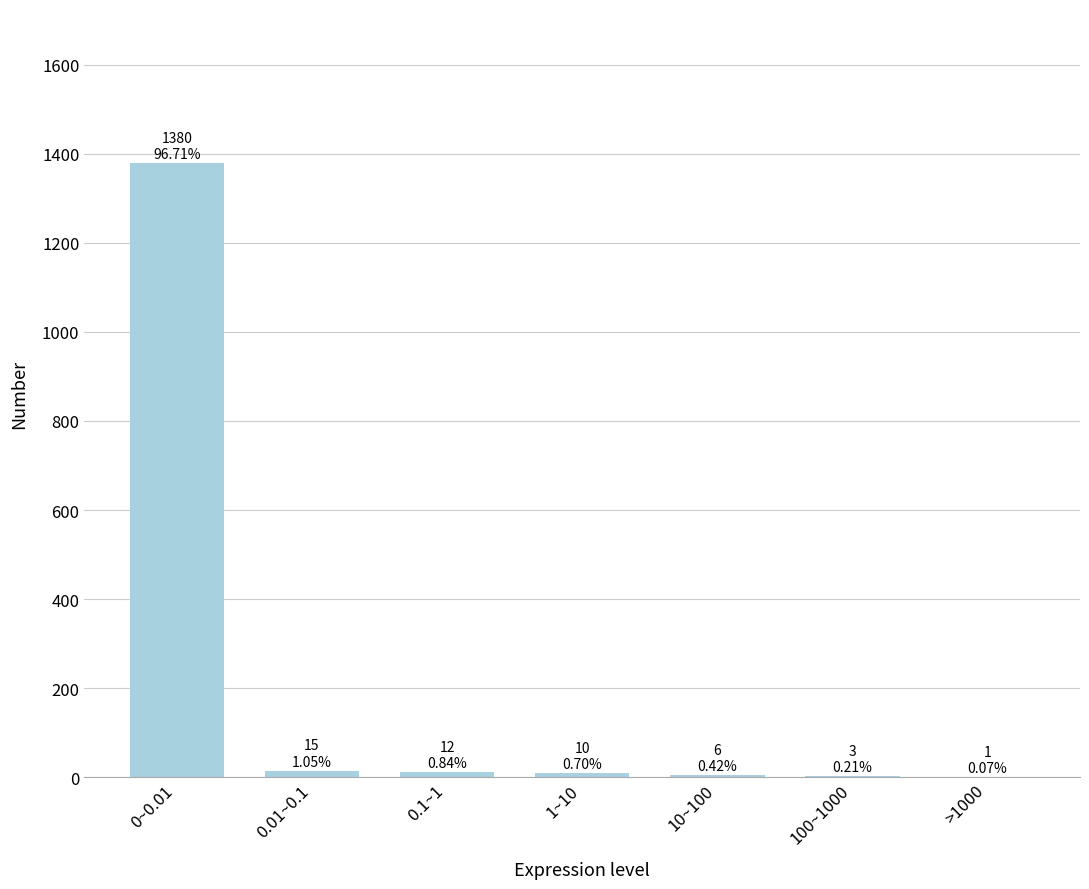

What is the sum of all values?

1427